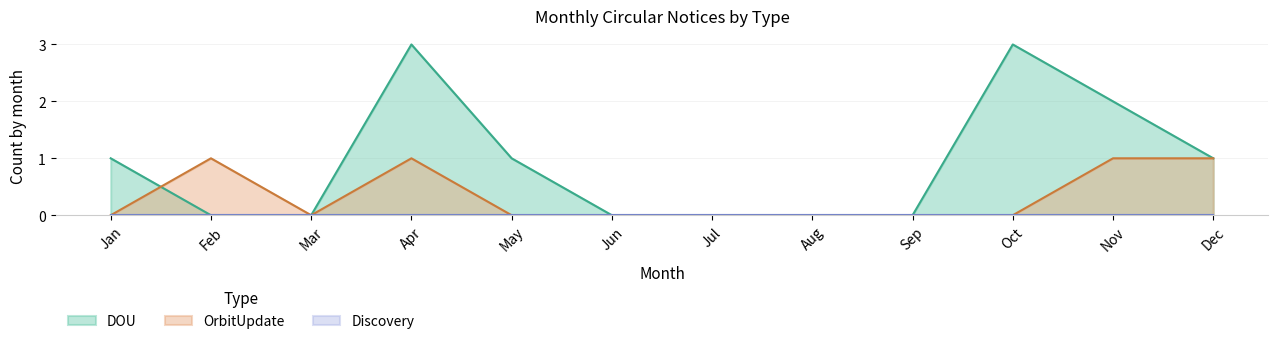

How many interior local valleys does the OrbitUpdate series have?

1